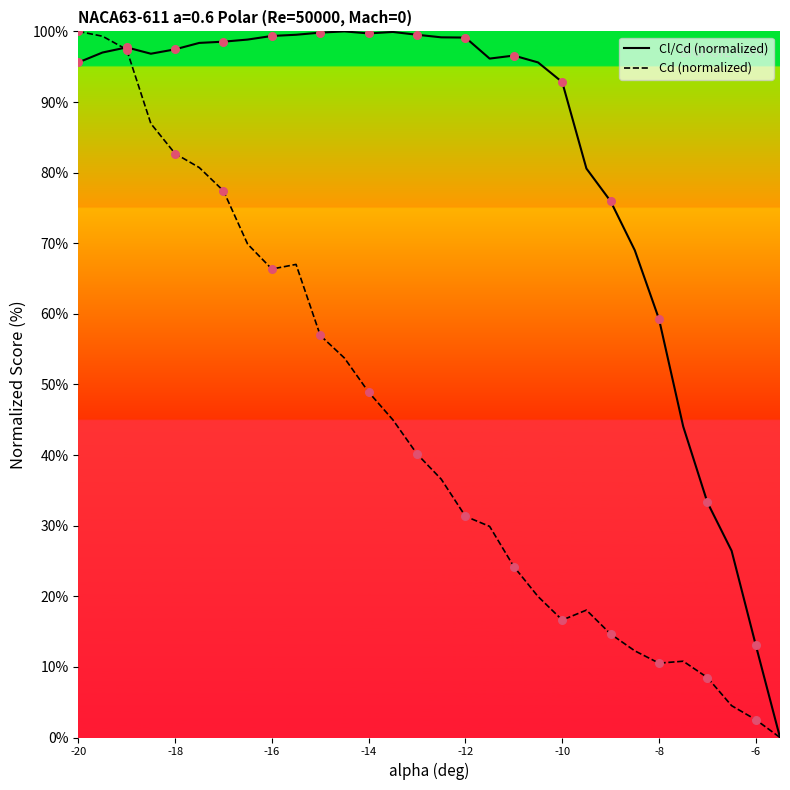

Which series has the largest total across all categories?

Cl/Cd (normalized)